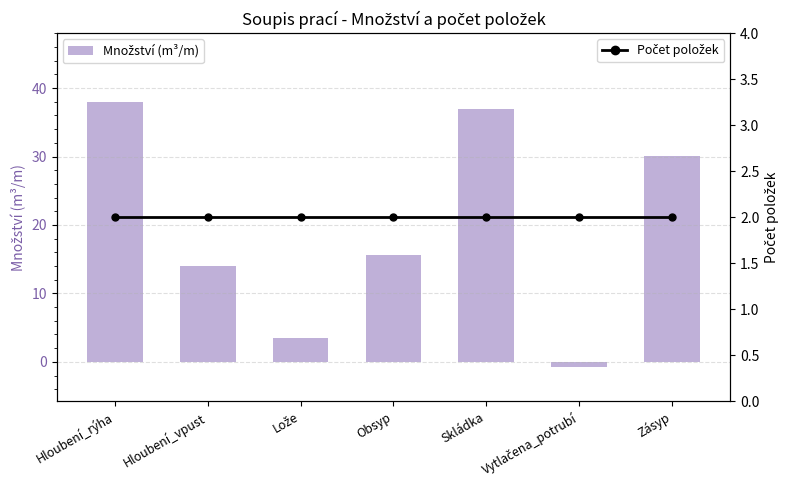

Is the value of Počet položek at Hloubení_rýha greater than the value of Množství (m³/m) at Zásyp?

No